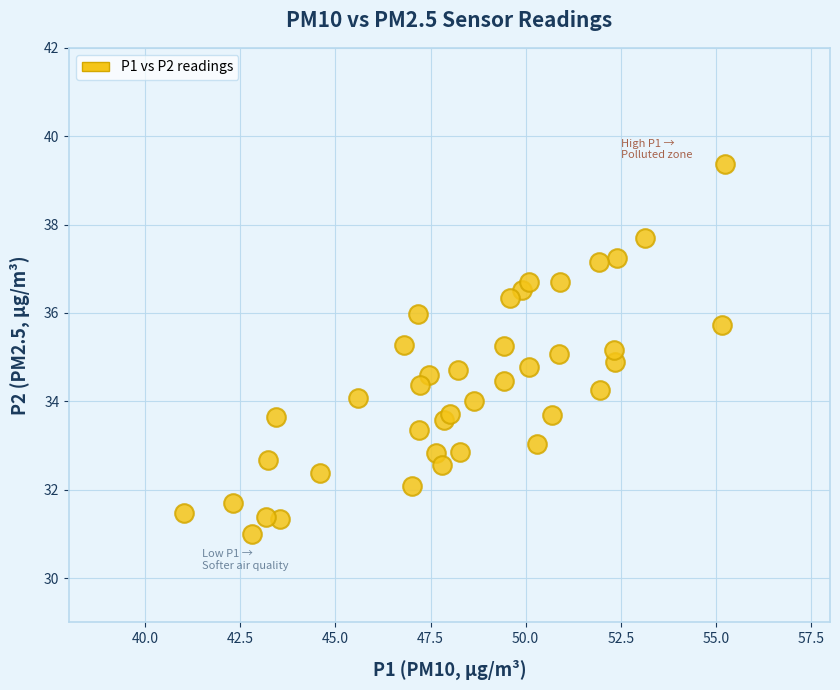

What is the range of X values (max minus min)?

14.2